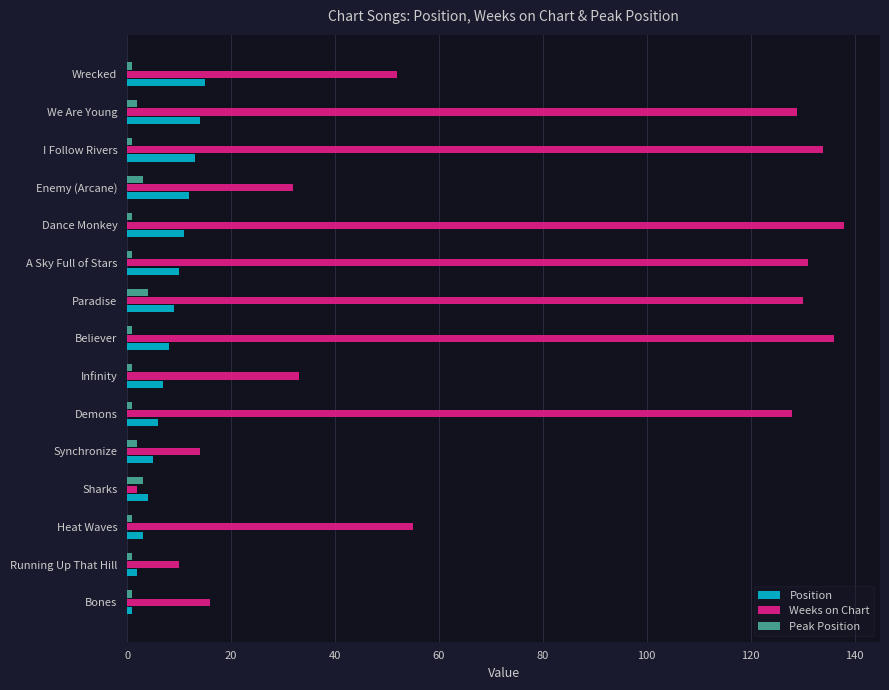

Rank the series at Enemy (Arcane) from highest to lowest value.

Weeks on Chart, Position, Peak Position